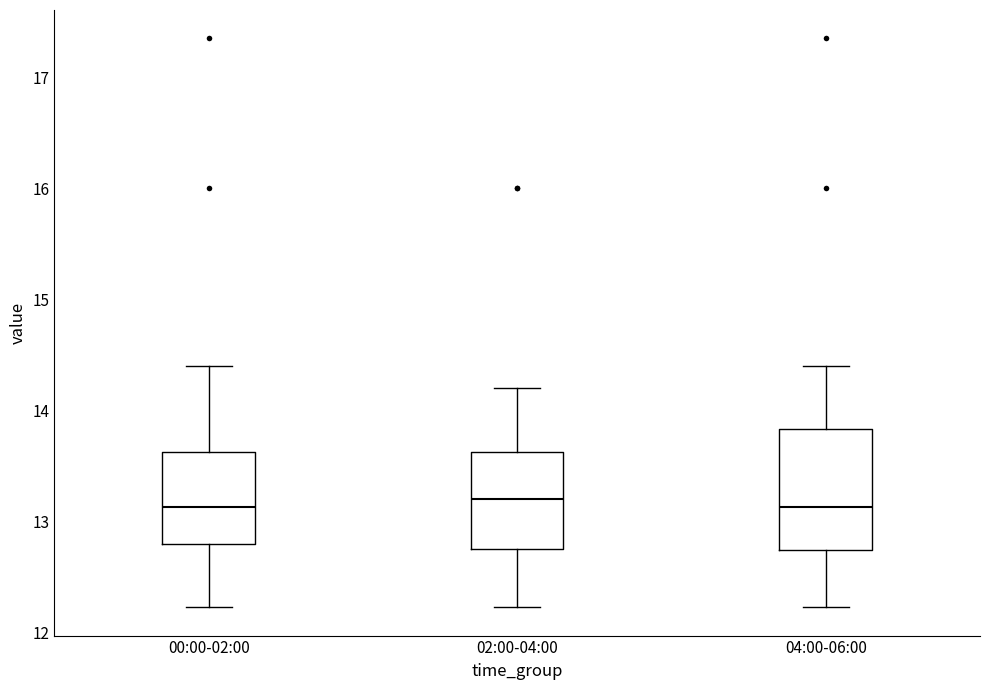

Comparing the boxes themselves (not the whiskers), which one is the tallest?

04:00-06:00